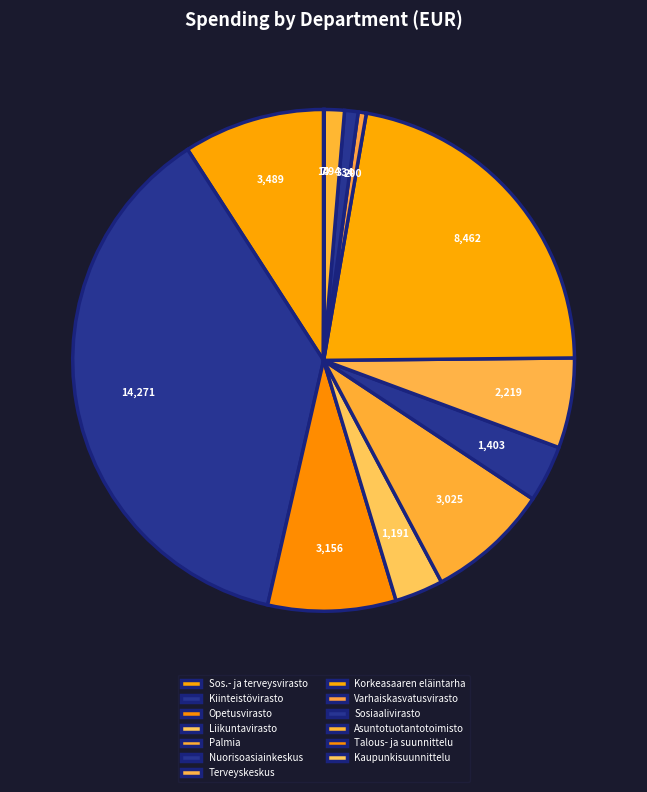

Which has a higher value, Terveyskeskus or Palmia?

Palmia